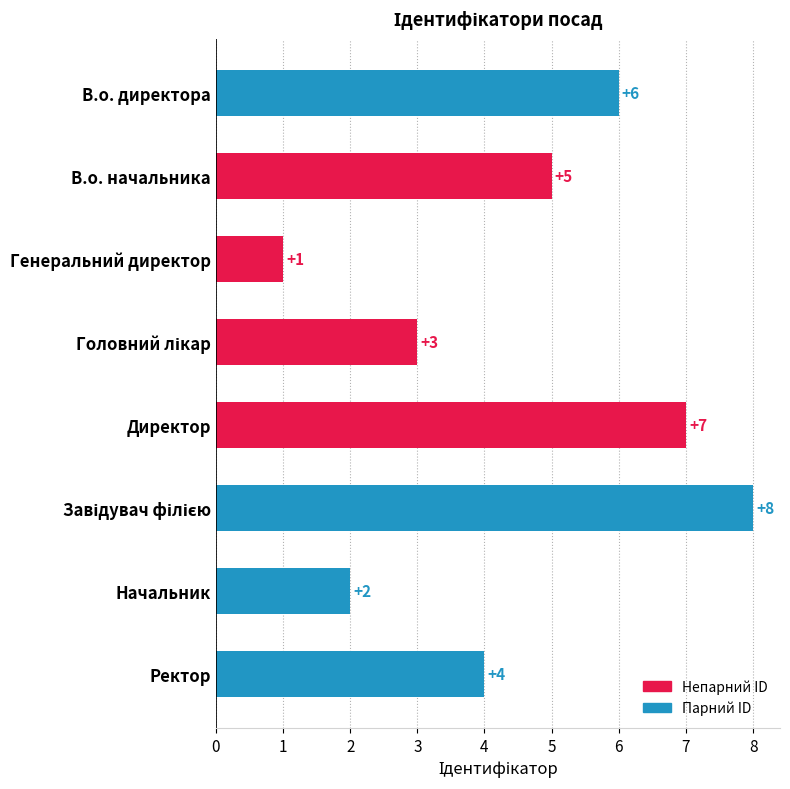

The chart shows a value of 1 at Генеральний директор. True or false?

True